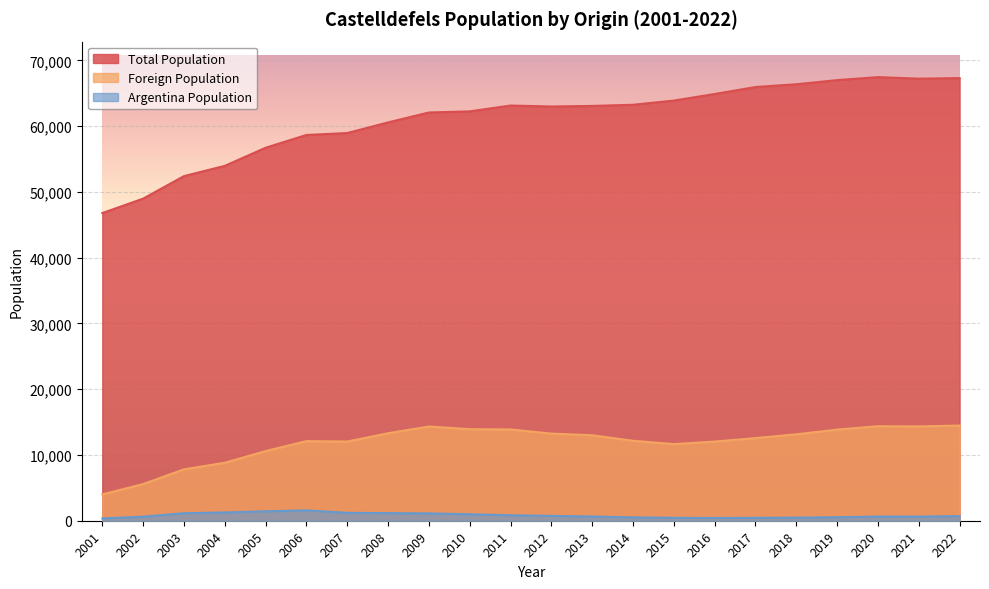

Reading right to left, list all the values displayed in this chart.

Total Population: 2022=67307	2021=67226	2020=67460	2019=67004	2018=66375	2017=65954	2016=64892	2015=63891	2014=63255	2013=63077	2012=62989	2011=63139	2010=62250	2009=62080	2008=60572	2007=58955	2006=58663	2005=56718	2004=53964	2003=52405	2002=48982	2001=46786
Foreign Population: 2022=14474	2021=14346	2020=14372	2019=13854	2018=13146	2017=12567	2016=12042	2015=11653	2014=12157	2013=13000	2012=13249	2011=13881	2010=13924	2009=14331	2008=13307	2007=12044	2006=12106	2005=10596	2004=8815	2003=7819	2002=5576	2001=4000
Argentina Population: 2022=693	2021=633	2020=634	2019=532	2018=465	2017=442	2016=426	2015=442	2014=511	2013=639	2012=735	2011=834	2010=986	2009=1115	2008=1159	2007=1201	2006=1574	2005=1437	2004=1255	2003=1145	2002=619	2001=346